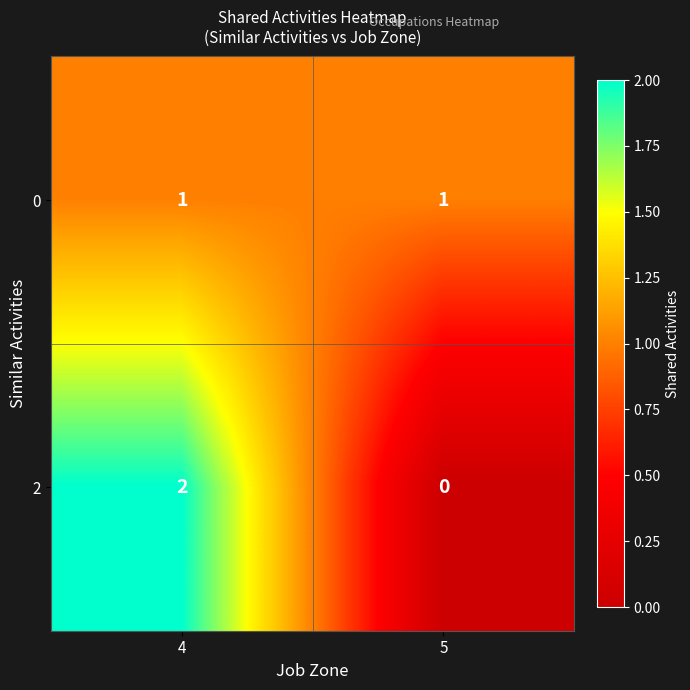

Rank the series at 4 from highest to lowest value.

2, 0